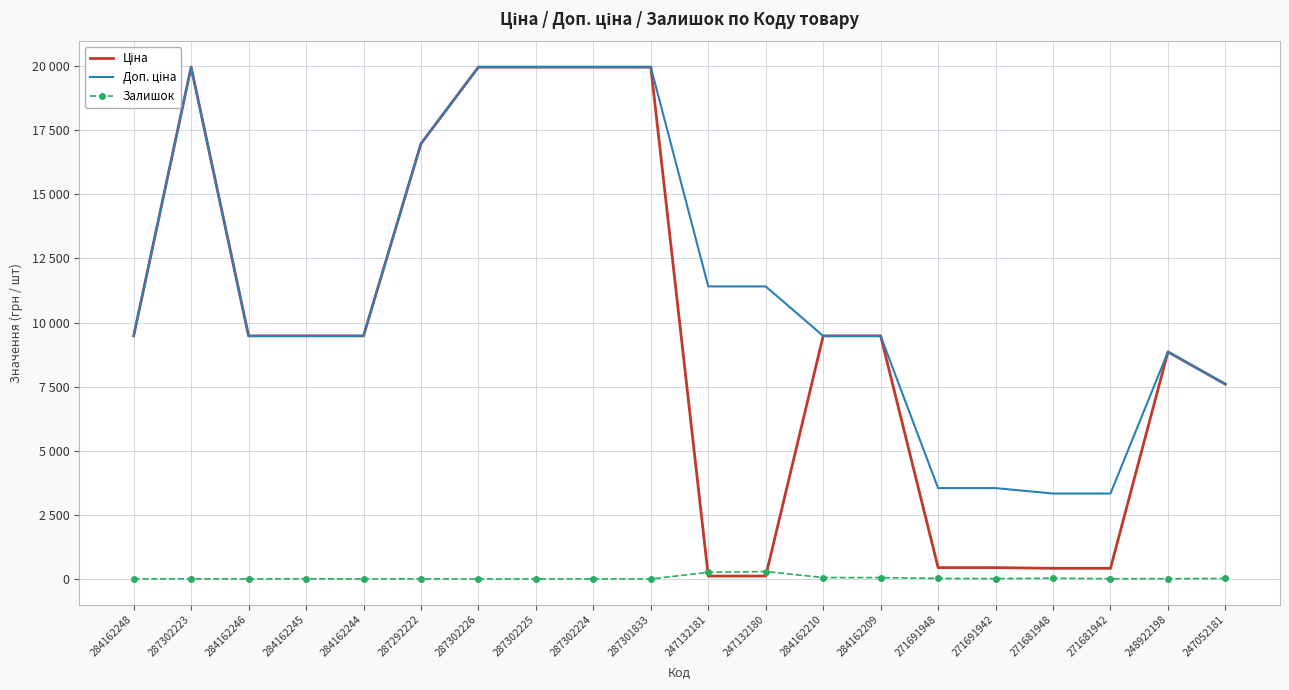

What is the label of the 12th point from the right?

287302224